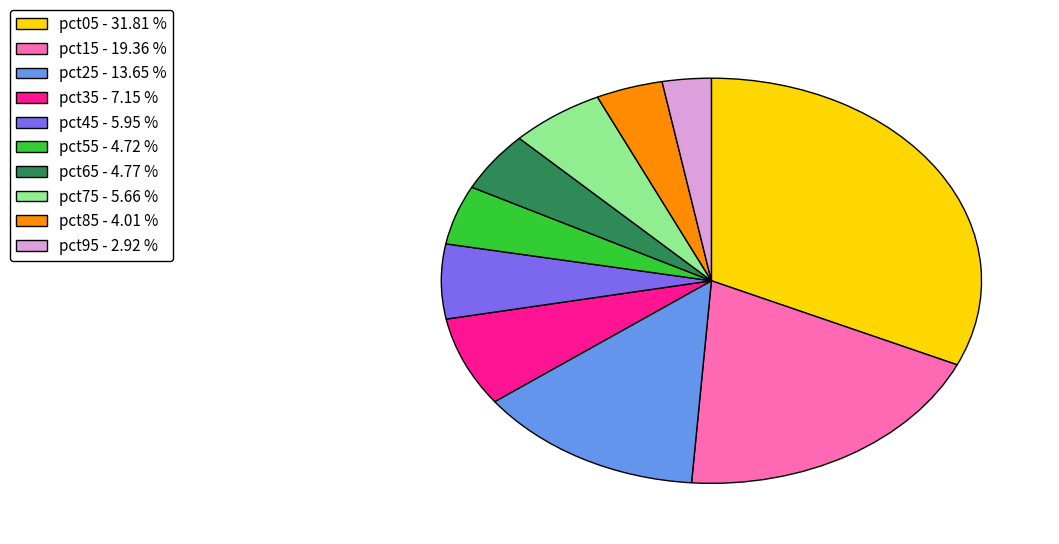

Is there any slice that represents more than half of the pie?

No